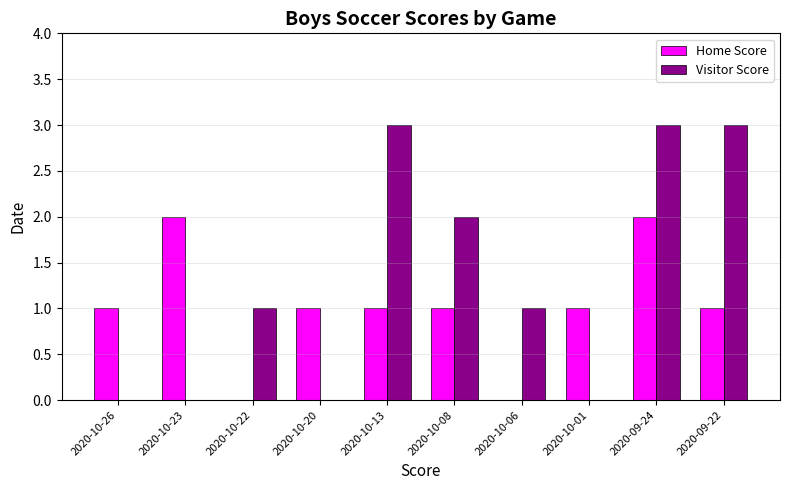

At which category is the sum across all series the highest?

2020-09-24